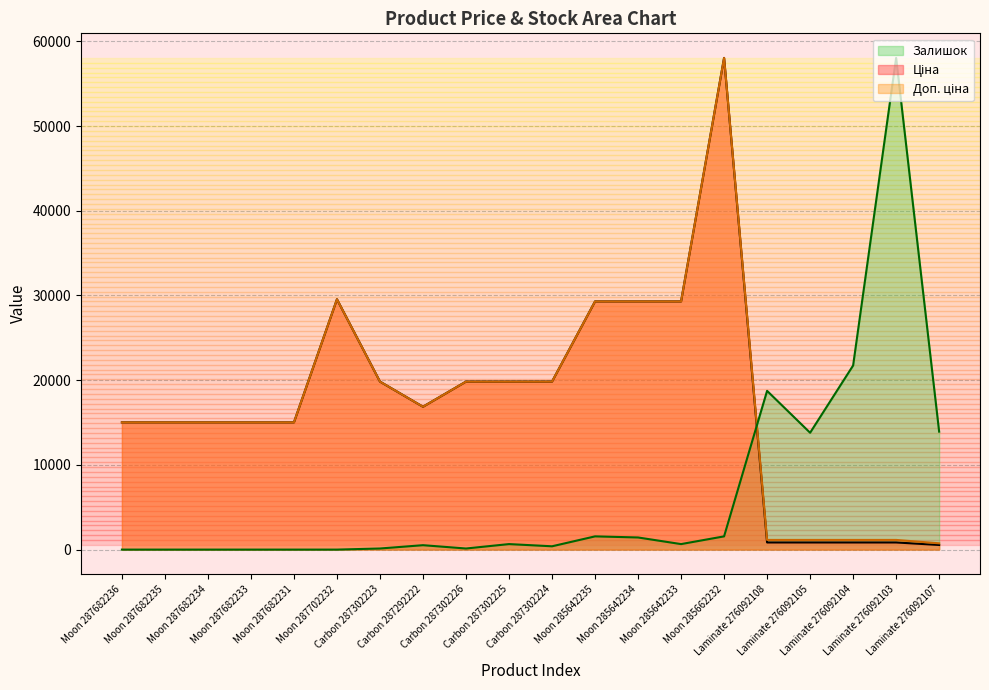

Where is the first local maximum for Залишок?

Carbon 287292222